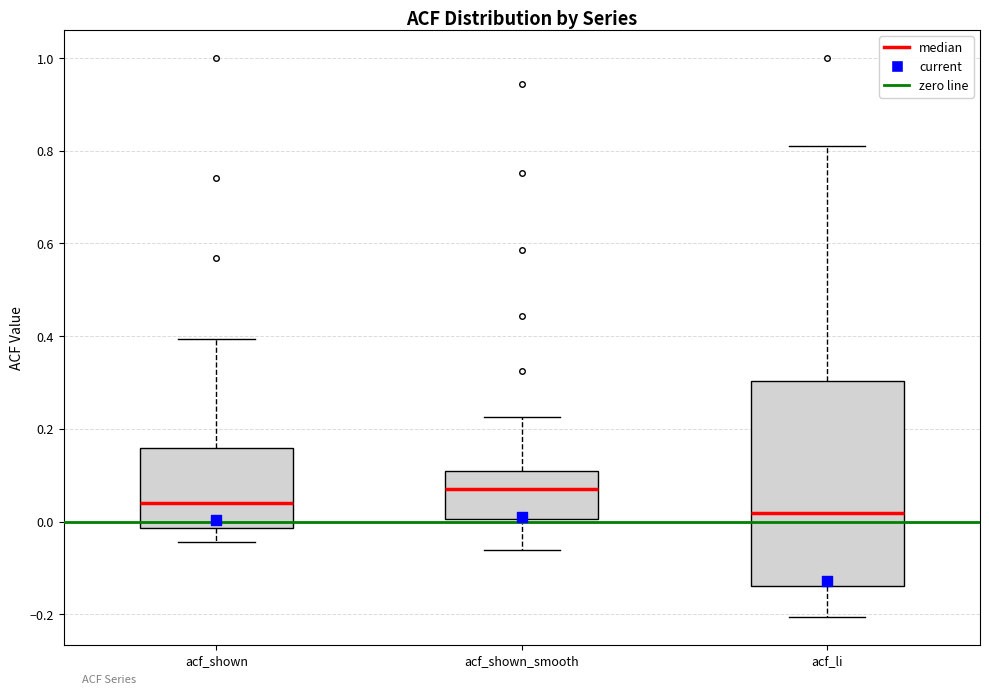

Comparing the boxes themselves (not the whiskers), which one is the tallest?

acf_li